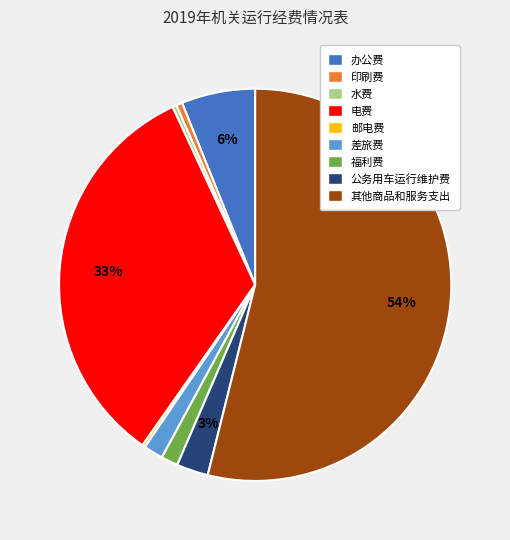

The 办公费 slice represents 15% of the pie. True or false?

False